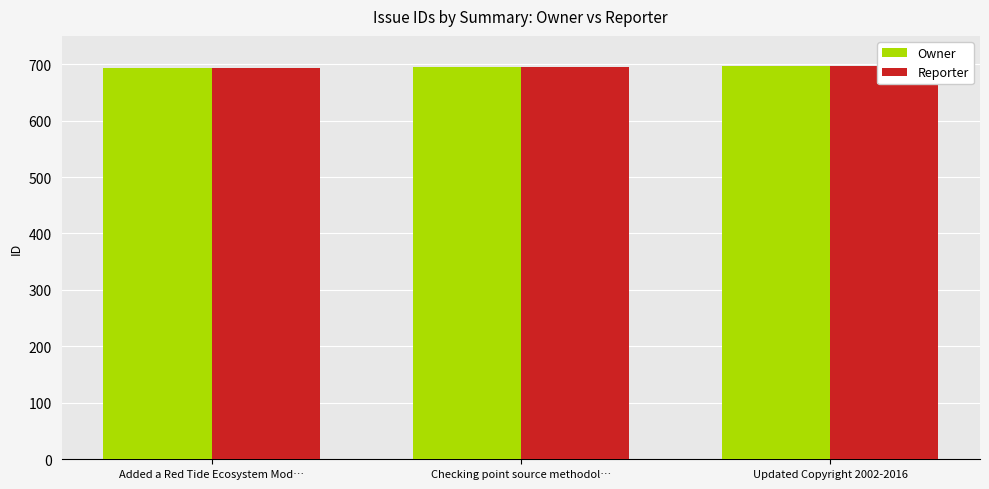

At how many categories does at least one series exceed 695?

1